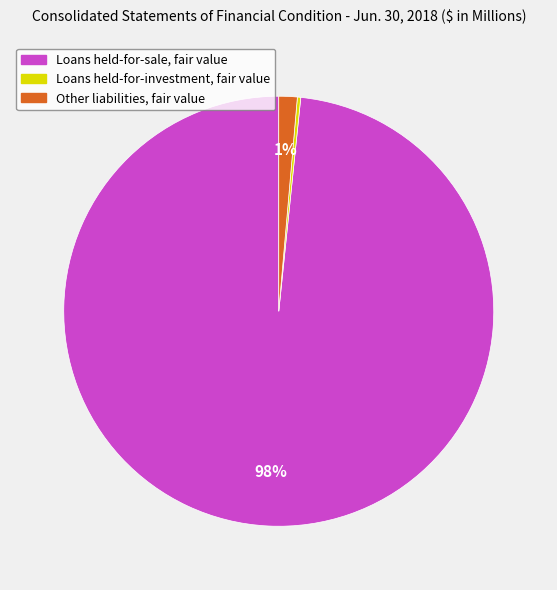

To the nearest percent, what is the combined percentage of Loans held-for-sale, fair value and Other liabilities, fair value?

100%